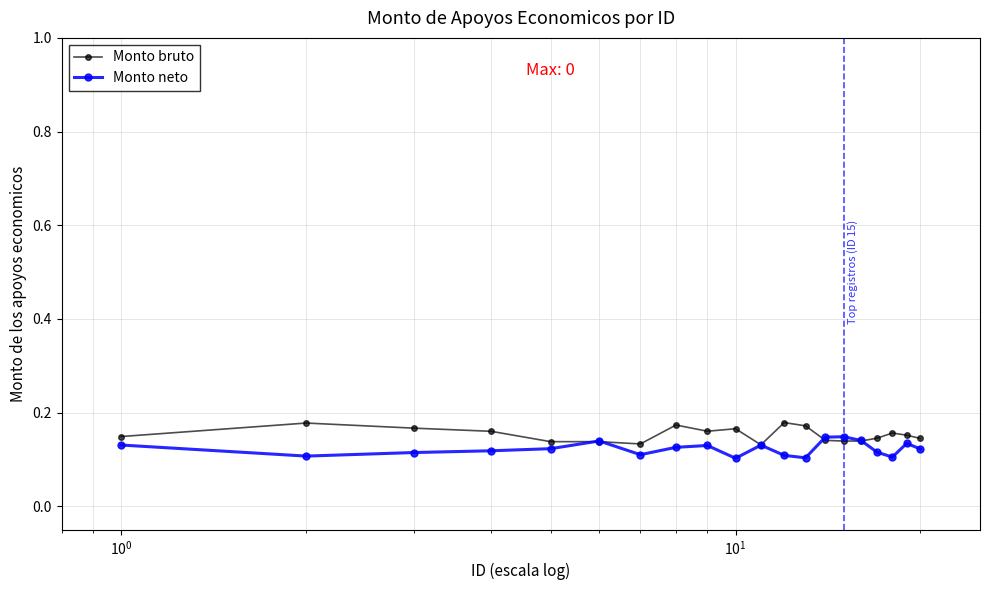

How many distinct data groups are displayed?

2